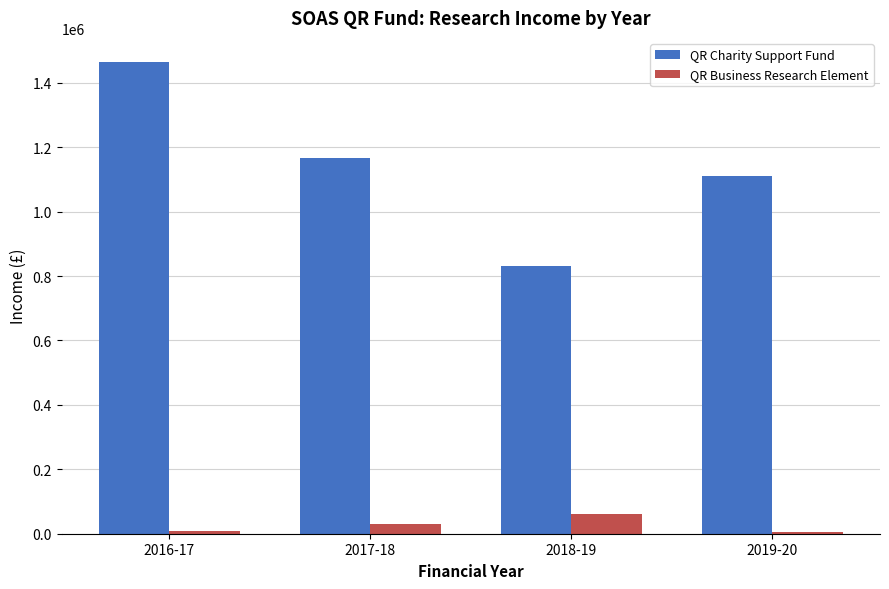

How many bars are there in total?

8